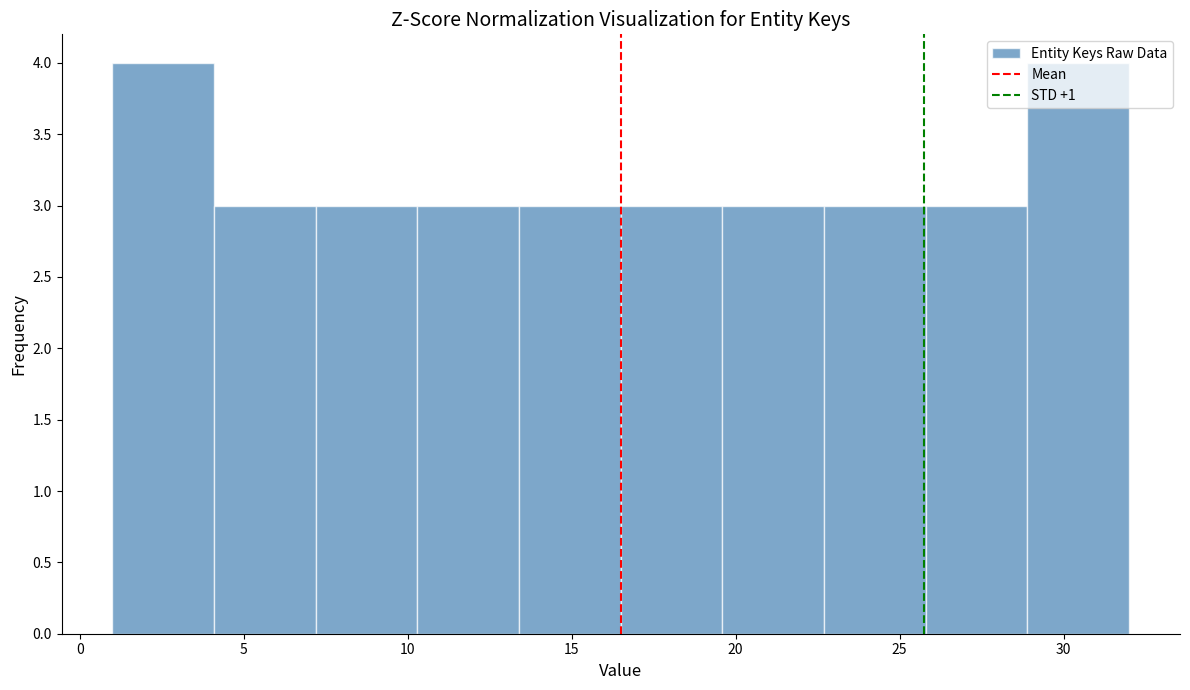

How tall is the bar that spans 28.9 to 32.0 on the x-axis? Neither the bar edges nor the heights are printed on the chart, so give them approximately, as read against the axes.

4